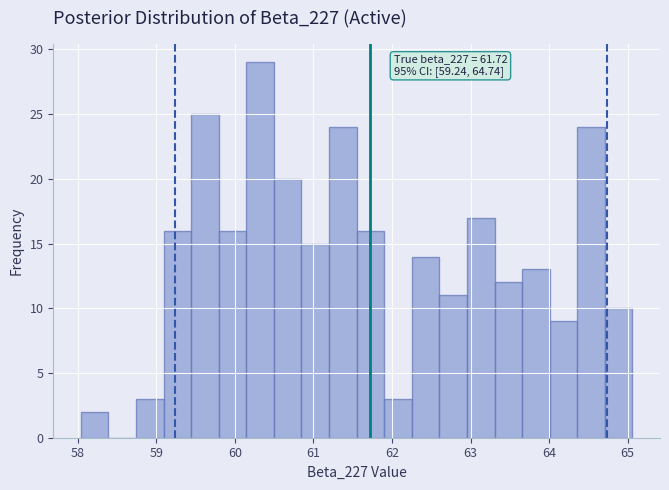

Read against the x-axis, roughly where is the centre of the tallest bar?

60.3